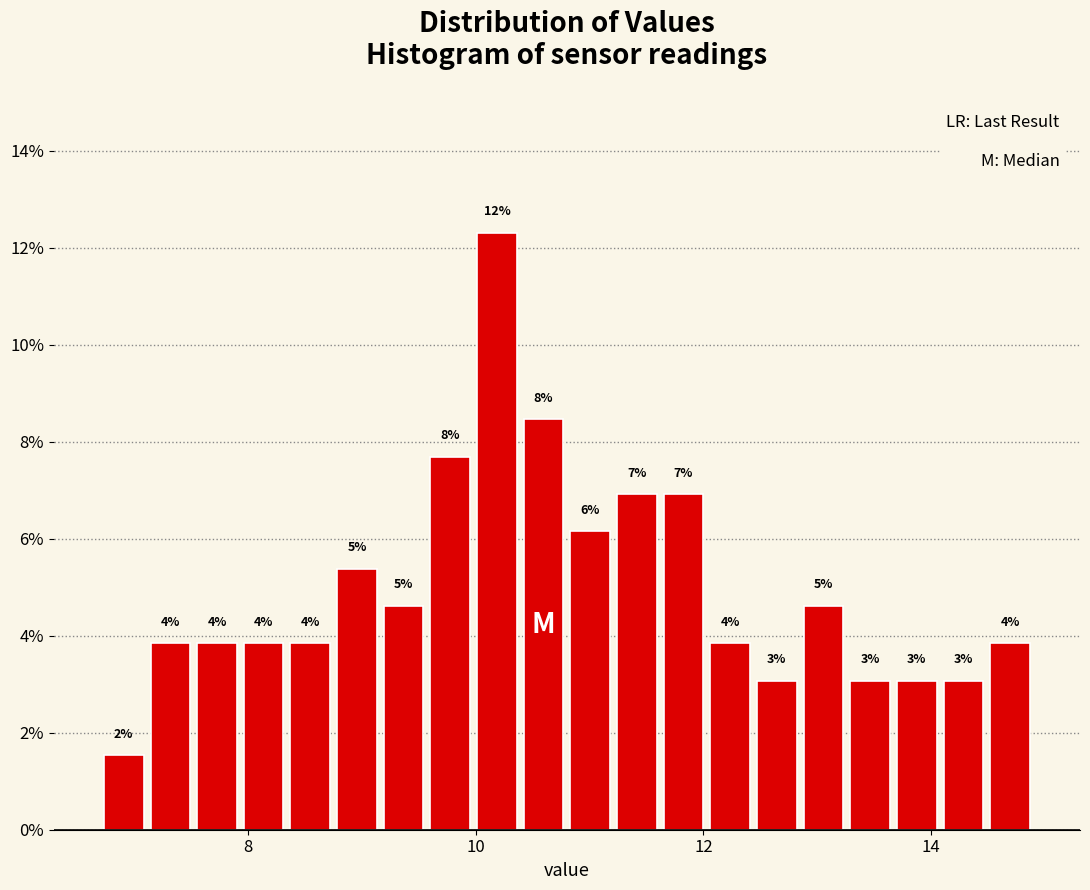

Read against the x-axis, roughly where is the centre of the tallest bar?

10.2